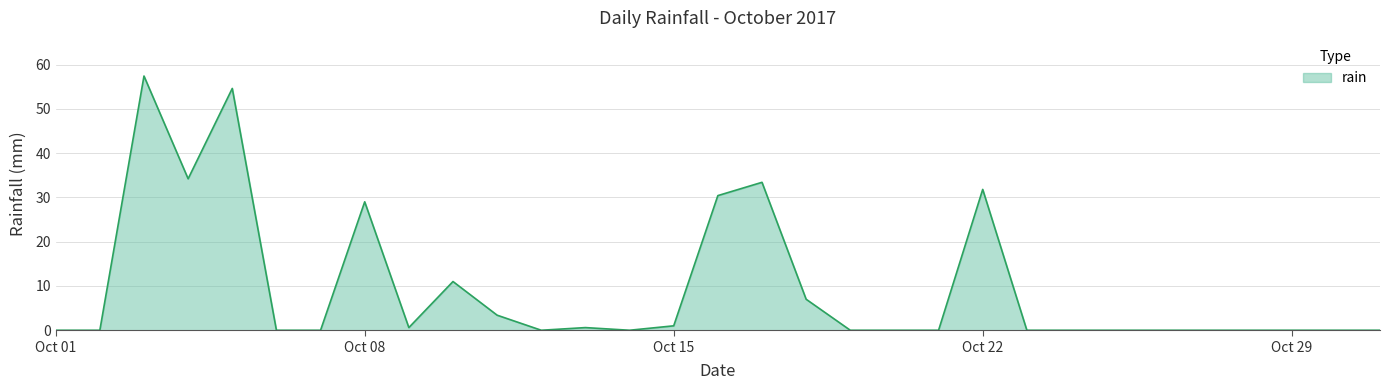

What is the sum of all values?

294.4